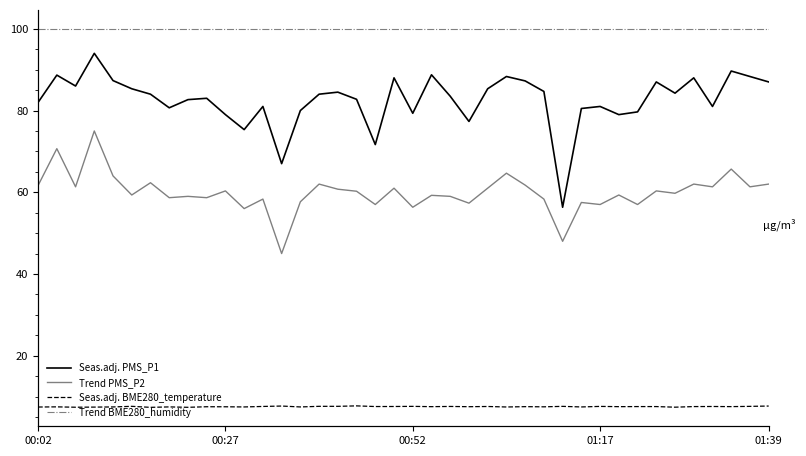

The Seas.adj. PMS_P1 series shows 40.5 at 16. True or false?

False